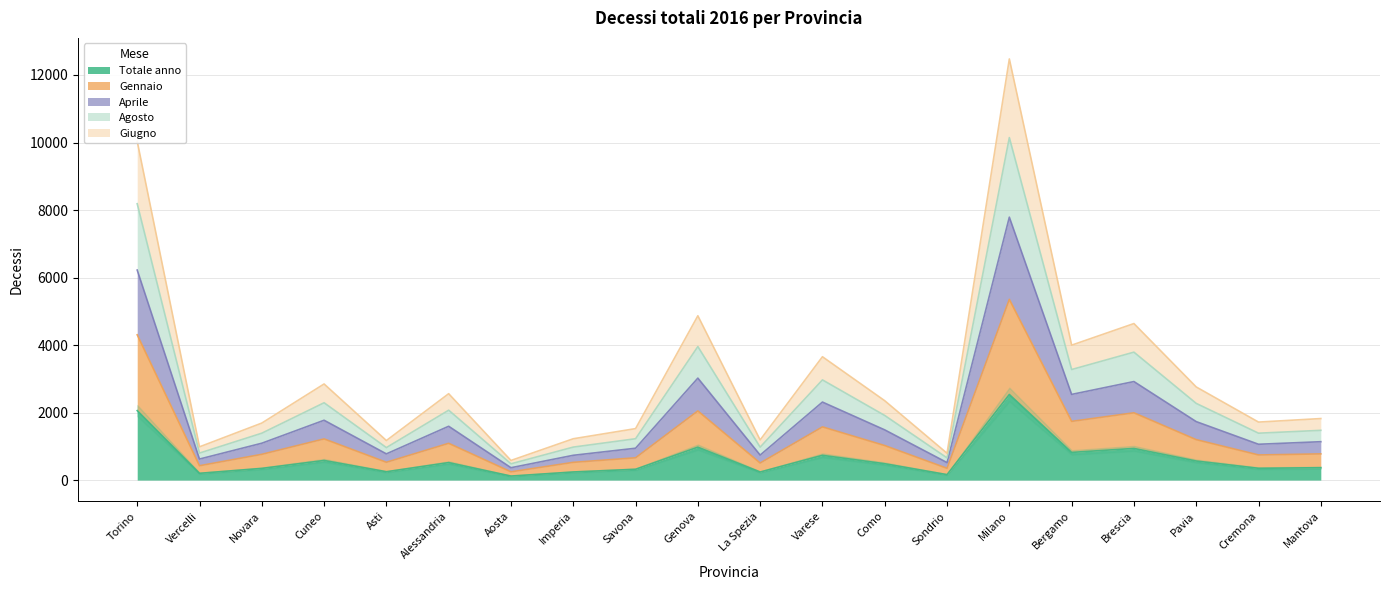

Where is the first local maximum for gennaio?

Cuneo